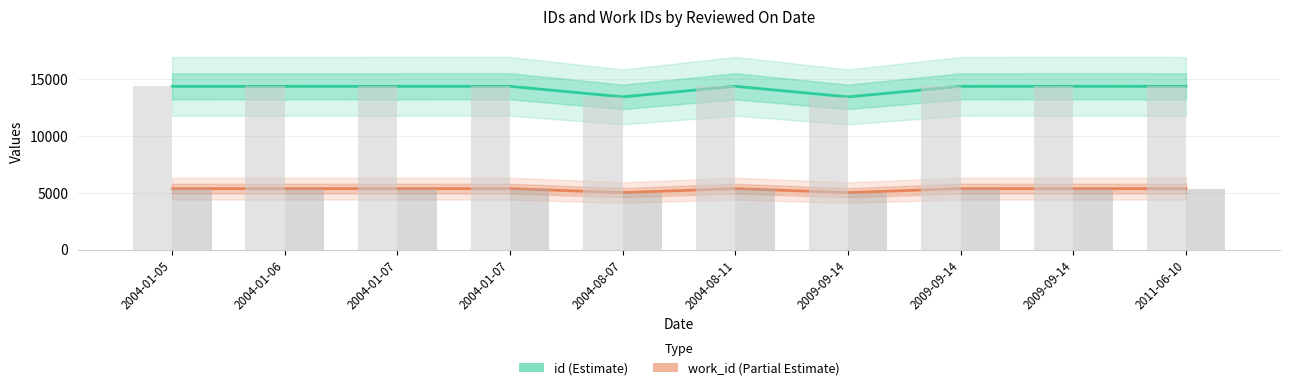

List the series in order of their peak value, highest first.

id, work_id